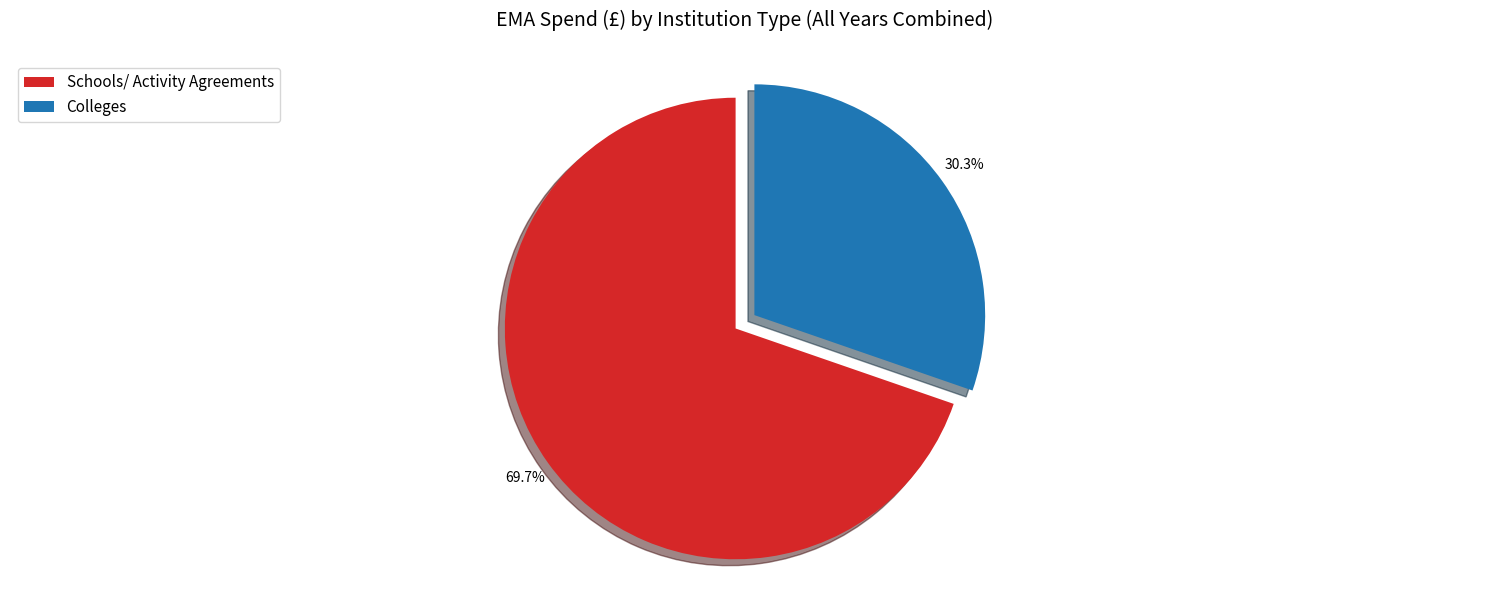

Rank the categories by value from lowest to highest.

Colleges, Schools/ Activity Agreements